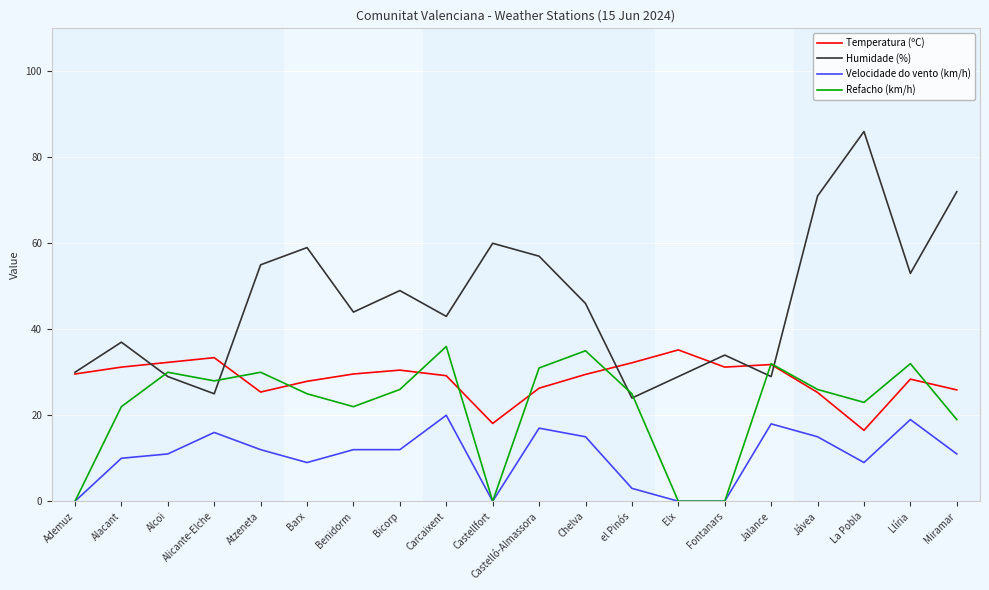

Which series has the largest range (max minus min)?

Humidade (%)